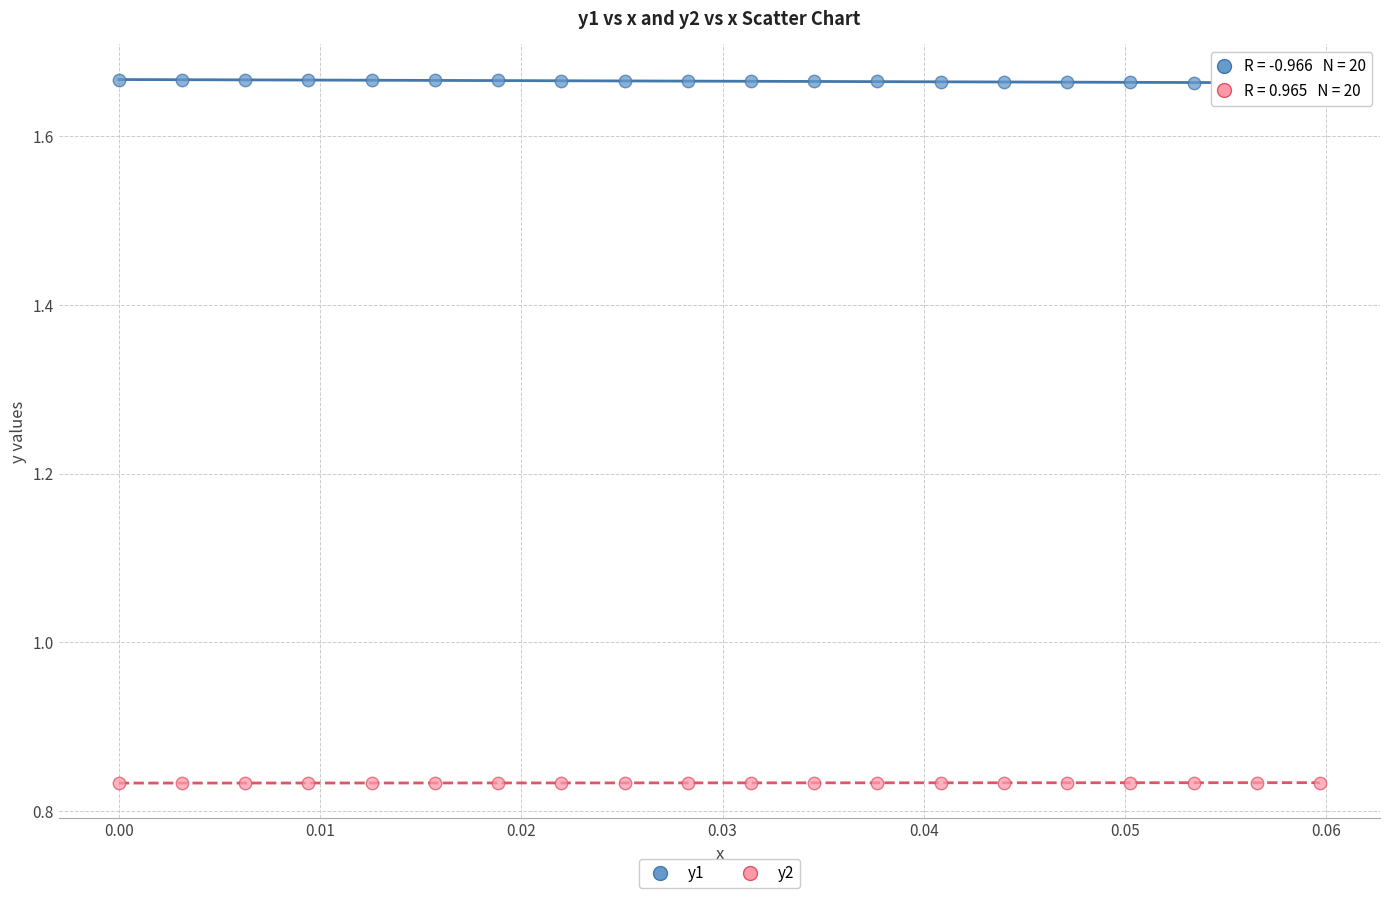

Which series reaches the minimum Y coordinate?

y2